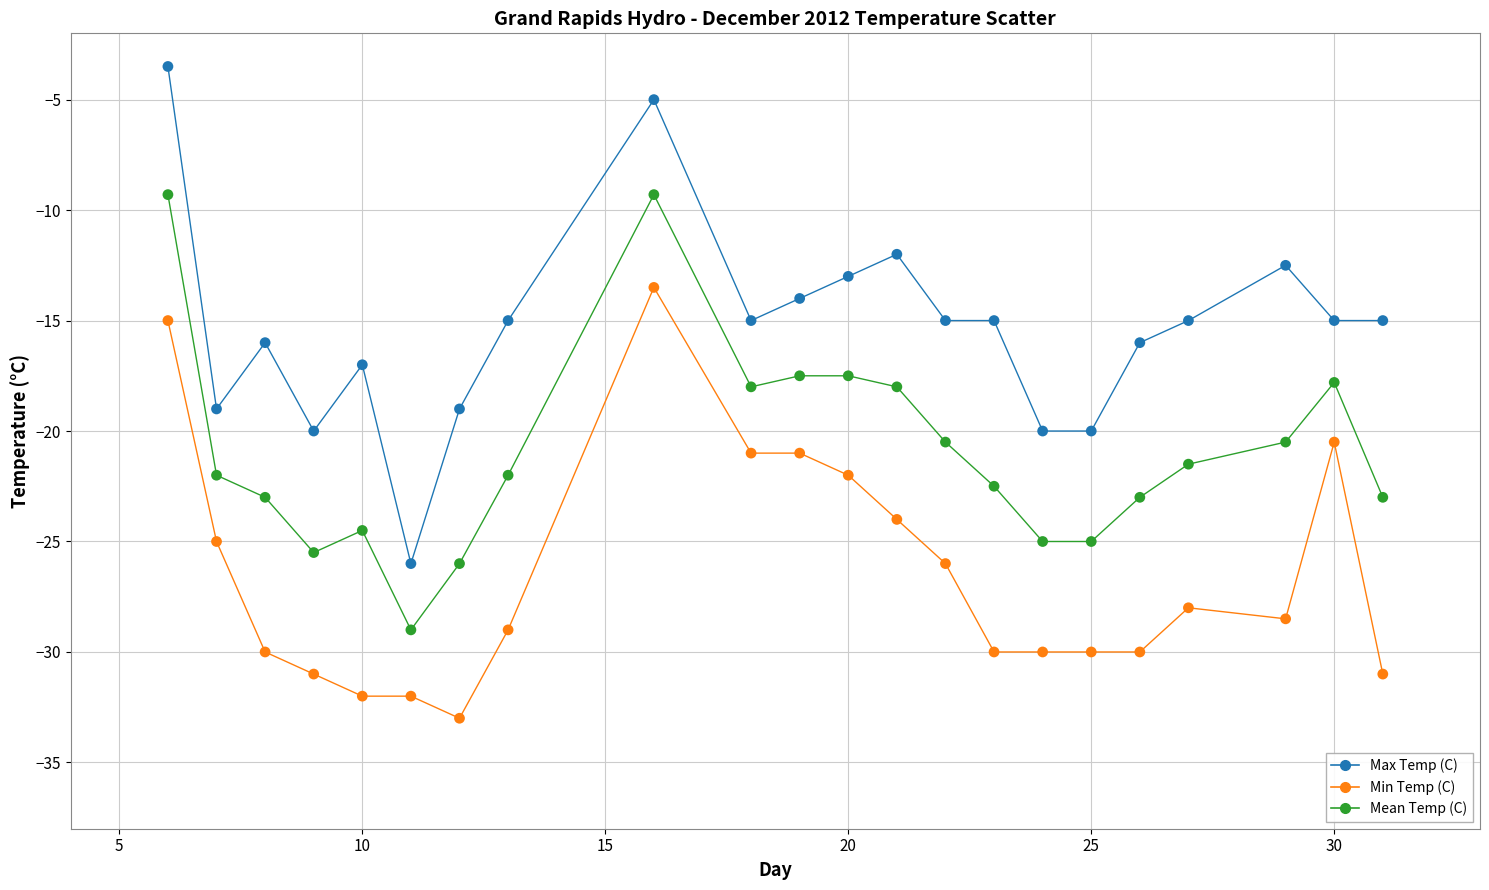

What is the minimum value shown in the chart?

-33.0